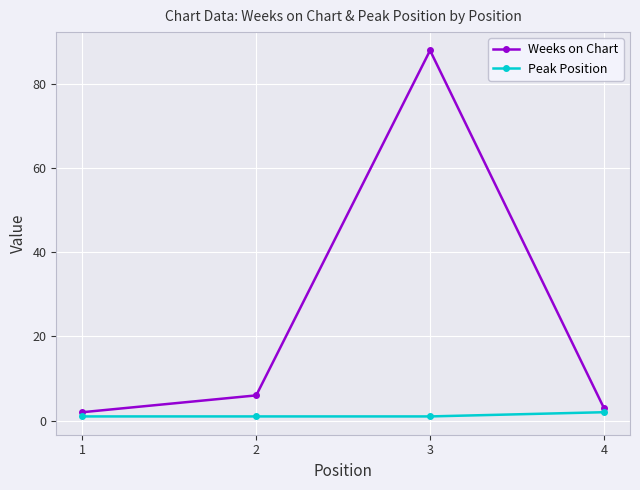

Which series has the largest range (max minus min)?

Weeks on Chart